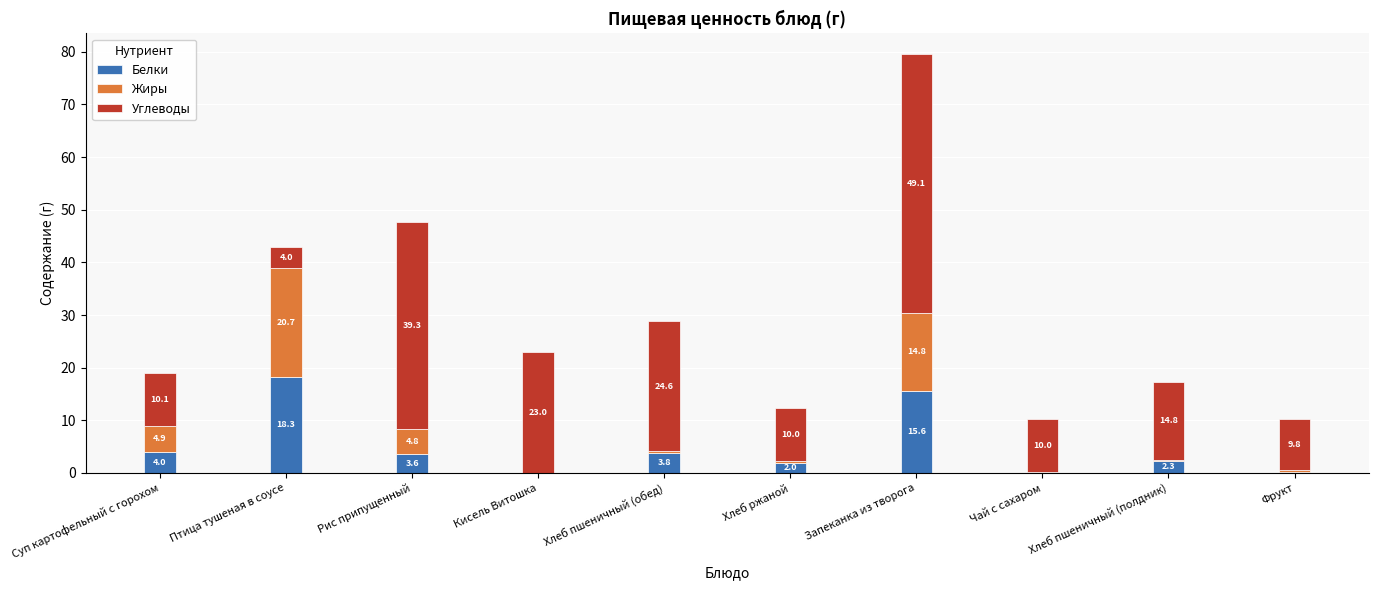

At which label is Белки closest to 9?

Суп картофельный с горохом